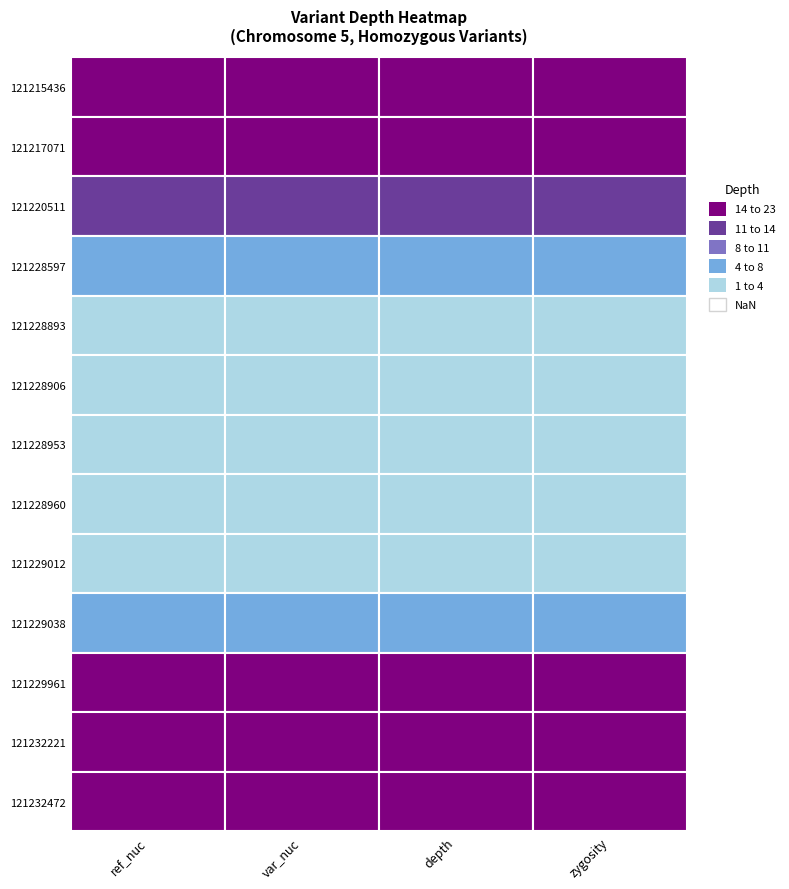

What is the smallest value displayed?

1